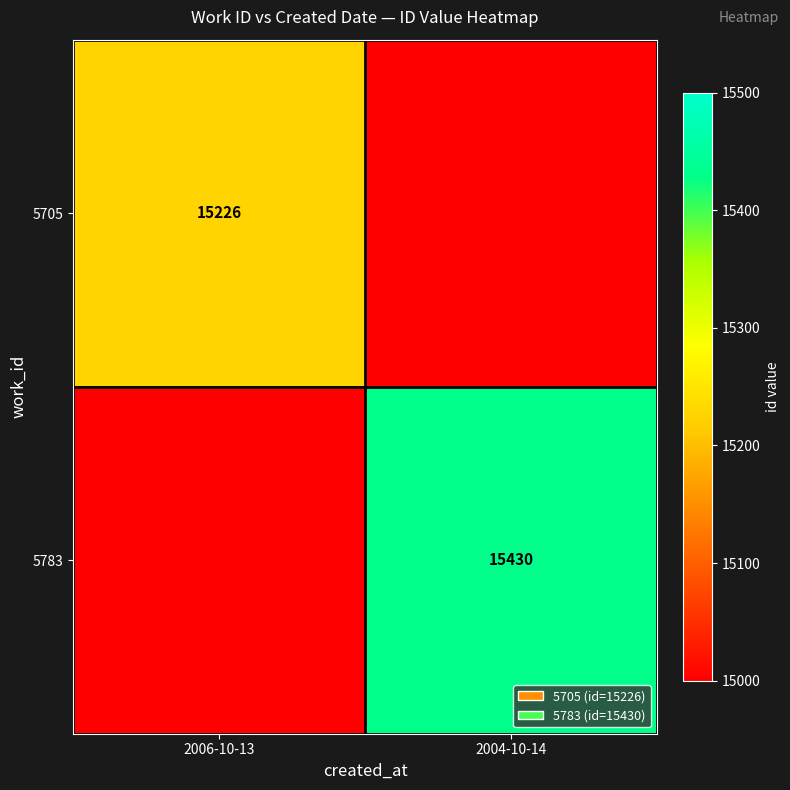

How many categories are shown in the chart?

2